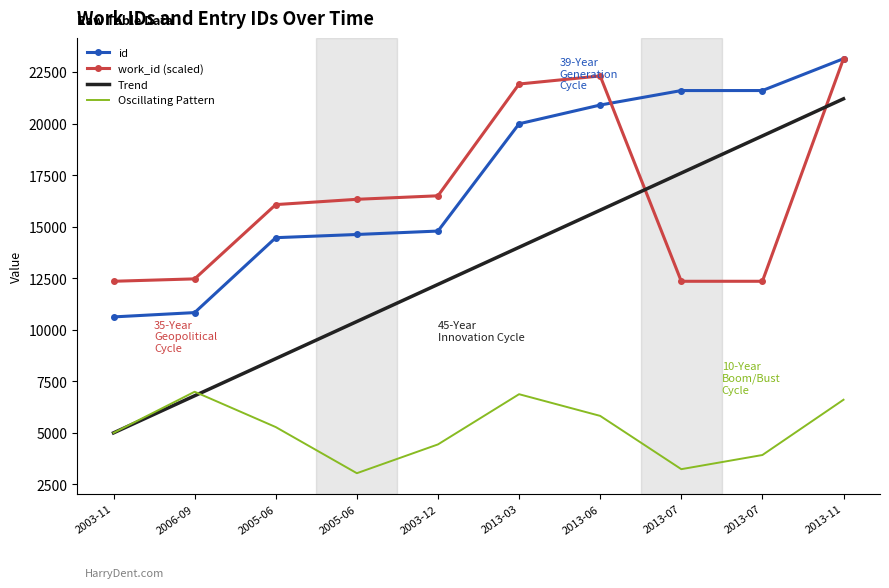

Reading left to right, transcribe all the data shown in this chart.

id: 2003-11=10624.0	2006-09=10833.0	2005-06=14466.0	2005-06=14621.0	2003-12=14787.0	2013-03=19989.0	2013-06=20898.0	2013-07=21600.0	2013-07=21601.0	2013-11=23145.0
work_id (scaled): 2003-11=12352.0	2006-09=12468.4	2005-06=16070.1	2005-06=16326.9	2003-12=16497.2	2013-03=21917.6	2013-06=22308.8	2013-07=12352.0	2013-07=12352.0	2013-11=23145.0
Trend: 2003-11=5000.0	2006-09=6800.0	2005-06=8600.0	2005-06=10400.0	2003-12=12200.0	2013-03=14000.0	2013-06=15800.0	2013-07=17600.0	2013-07=19400.0	2013-11=21200.0
Oscillating Pattern: 2003-11=5000.0	2006-09=6995.0	2005-06=5282.2	2005-06=3044.9	2003-12=4441.2	2013-03=6876.0	2013-06=5824.2	2013-07=3240.6	2013-07=3926.9	2013-11=6607.6